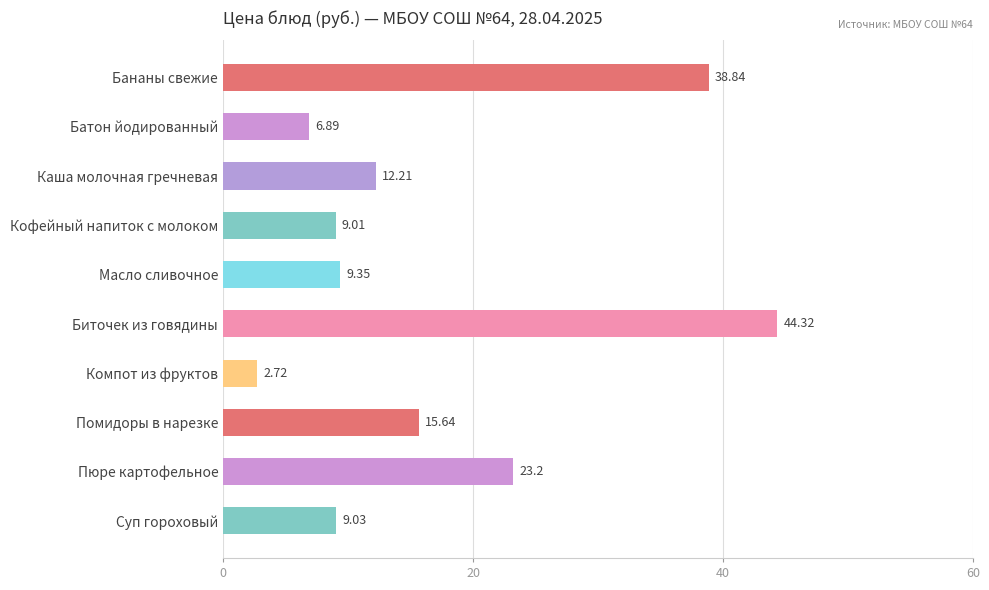

Are the bars grouped side by side (vs. stacked)?

No